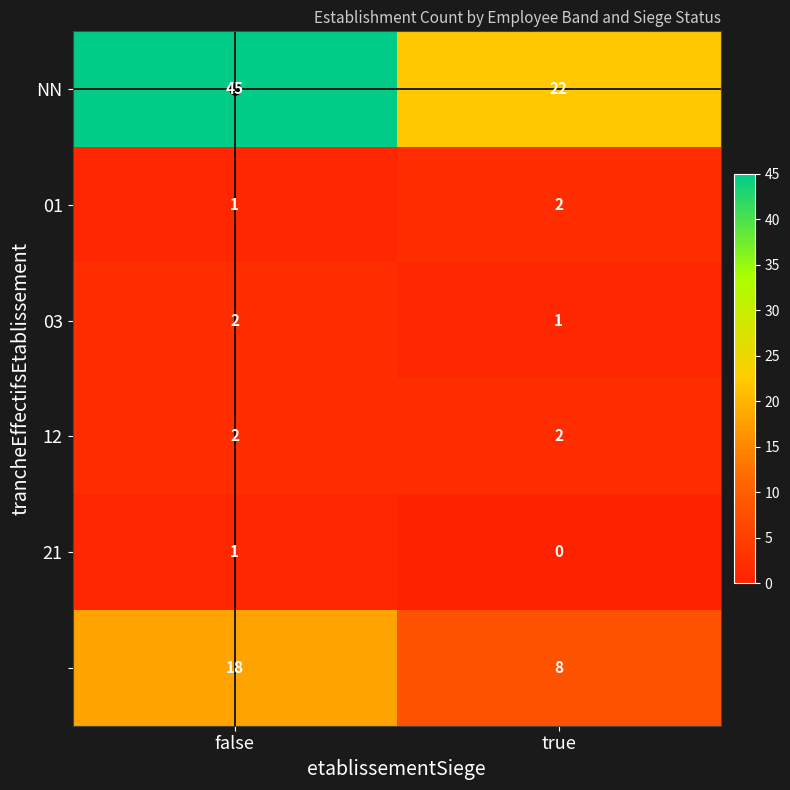

What is the difference between the highest and lowest values at false?

44